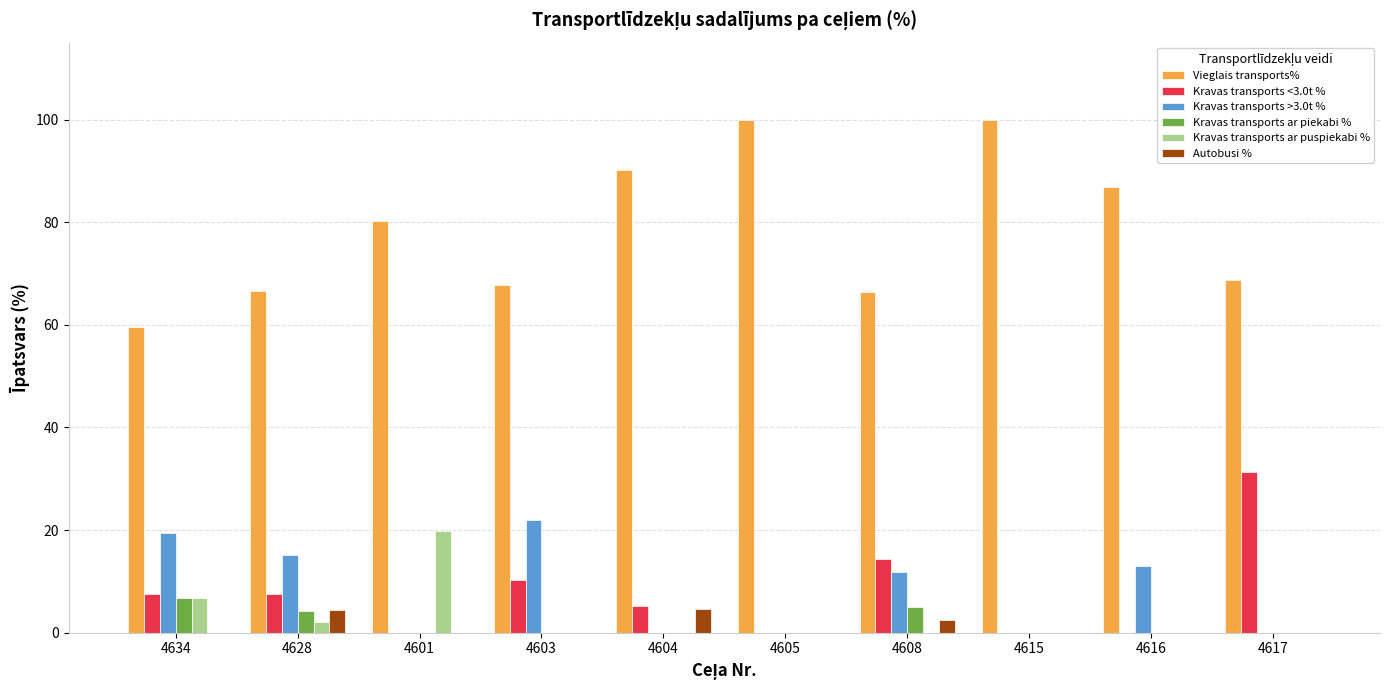

The value of Kravas transports >3.0t % at 4605 is 0.0. True or false?

True